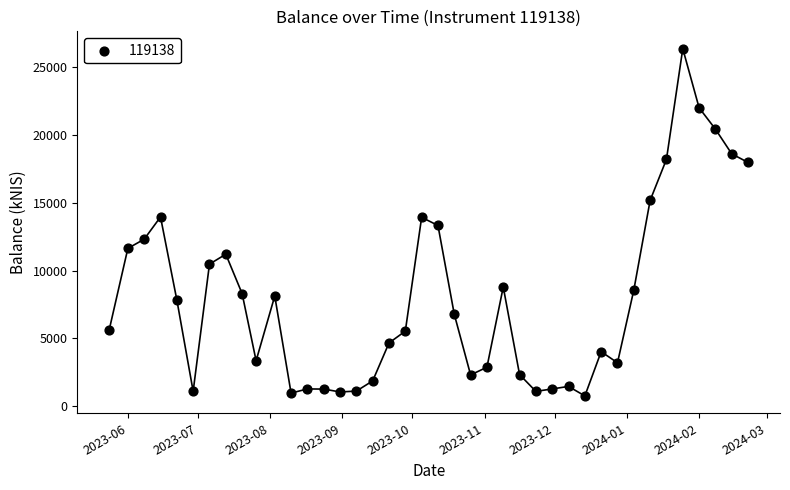

What is the range of Y values (max minus min)?

25631.7